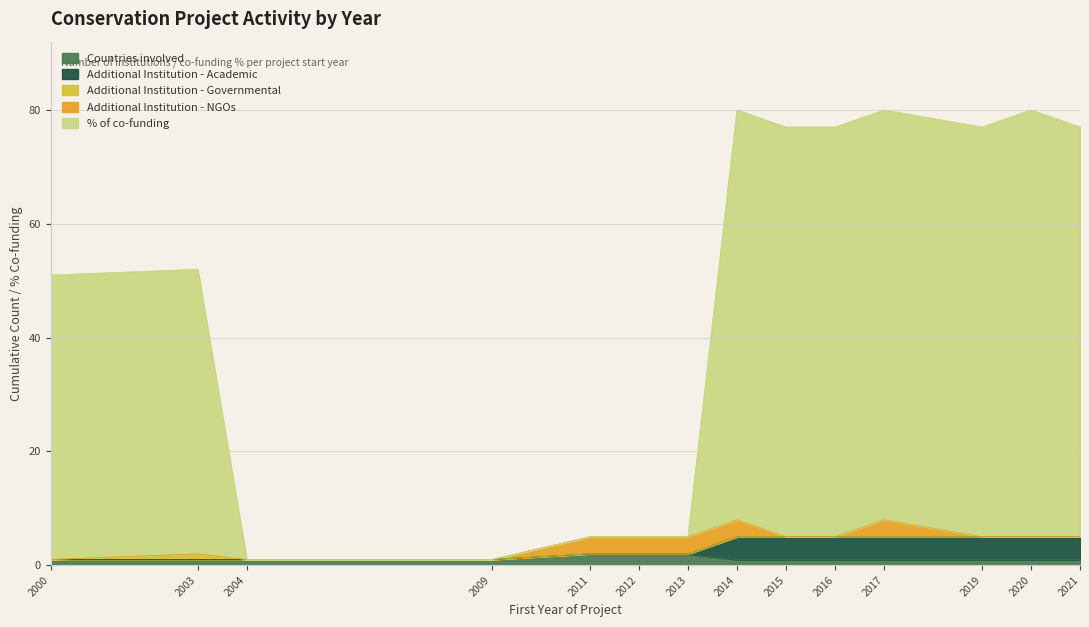

What are all the series names shown in the legend?

Countries involved, Additional Institution - Academic, Additional Institution - Governmental, Additional Institution - NGOs, % of co-funding